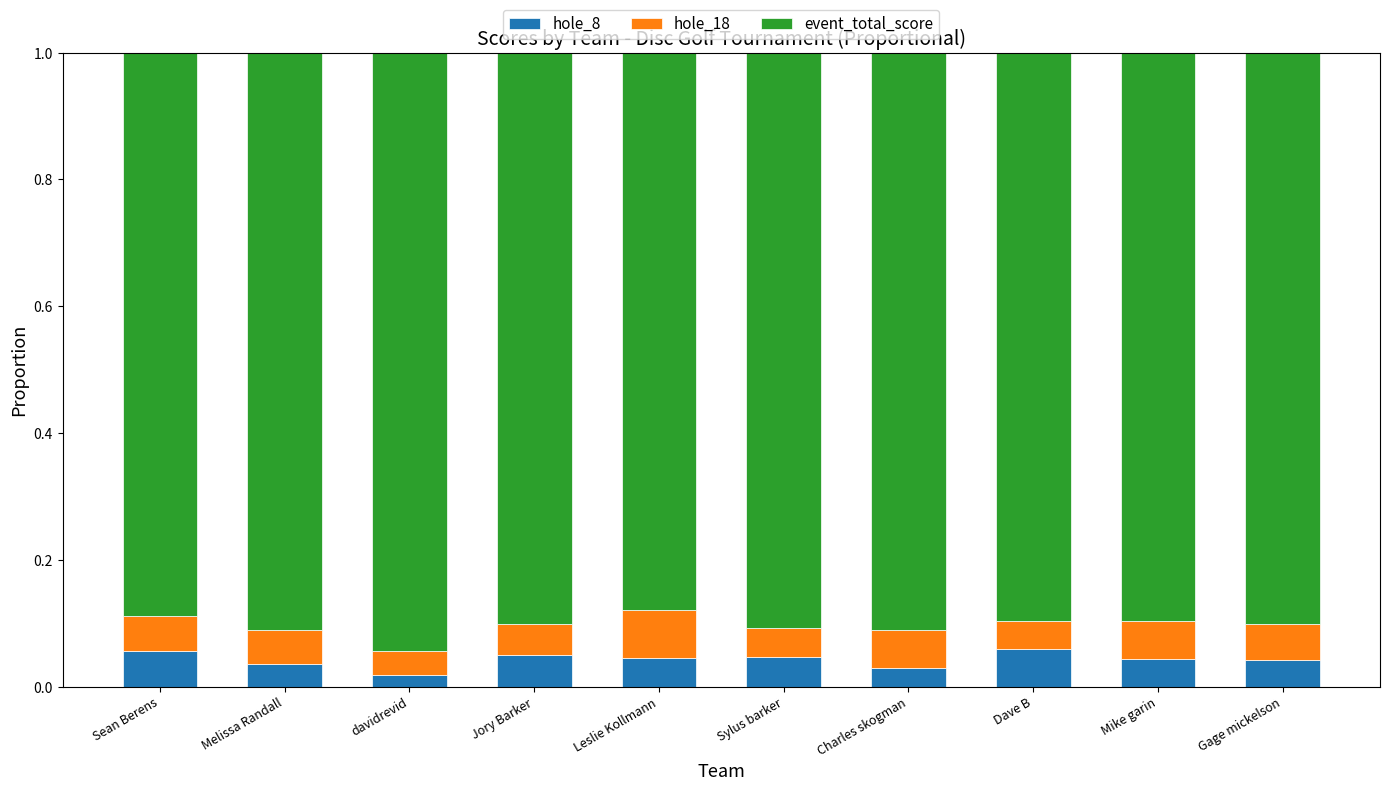

Does the chart contain stacked bars?

Yes